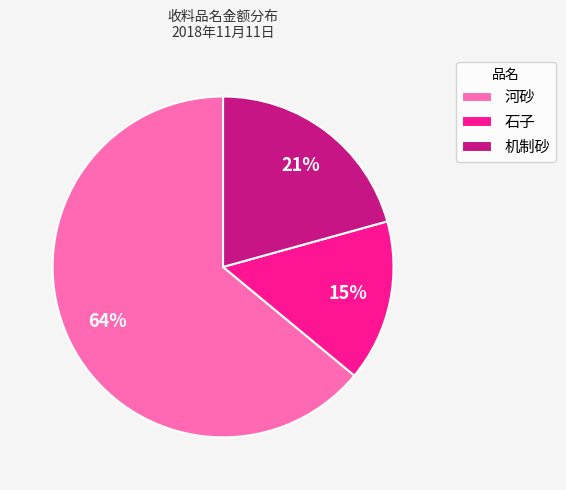

Which has a higher value, 河砂 or 机制砂?

河砂